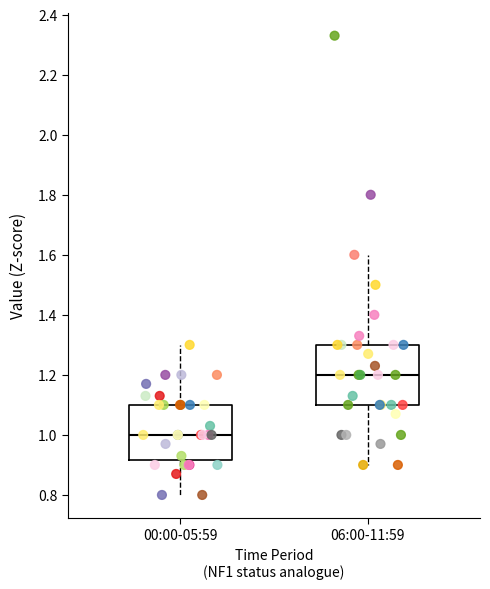

Where is the lower edge of the box for 00:00-05:59 on the y-axis? The values are not printed on the chart, so give them approximately, as read against the axis.

0.92